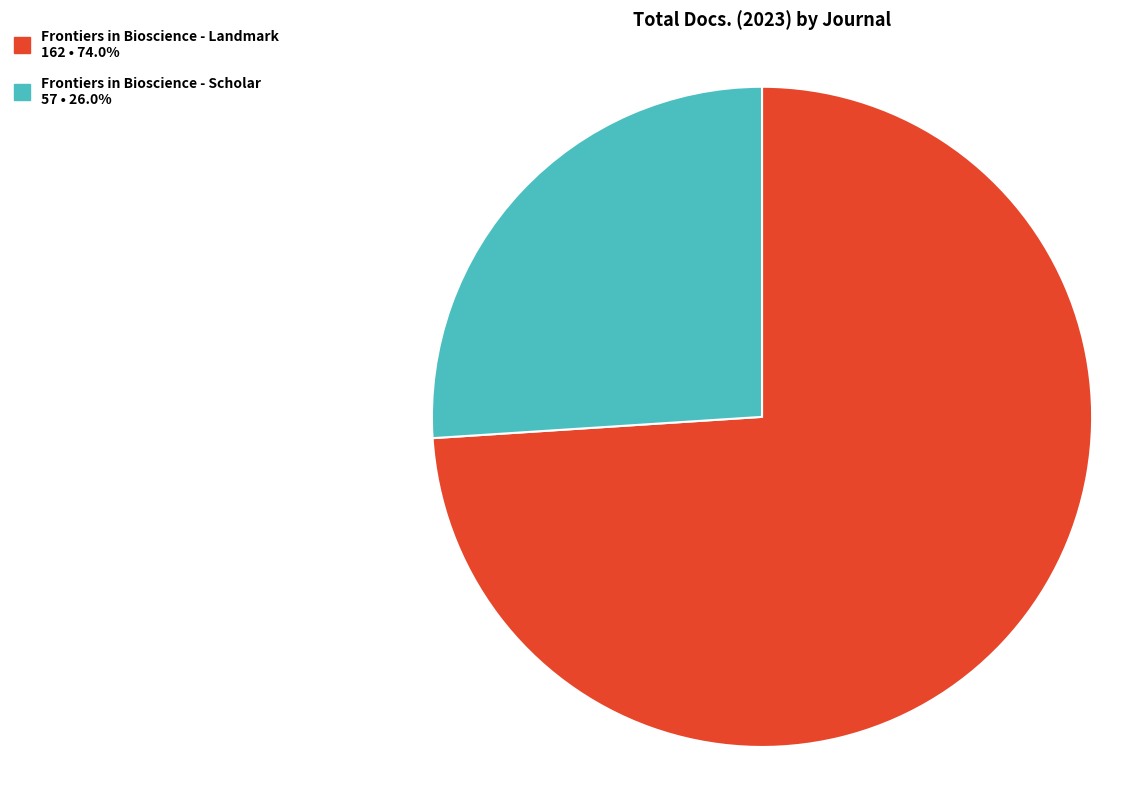

Combined, do Frontiers in Bioscience - Landmark and Frontiers in Bioscience - Scholar account for over 50%?

Yes